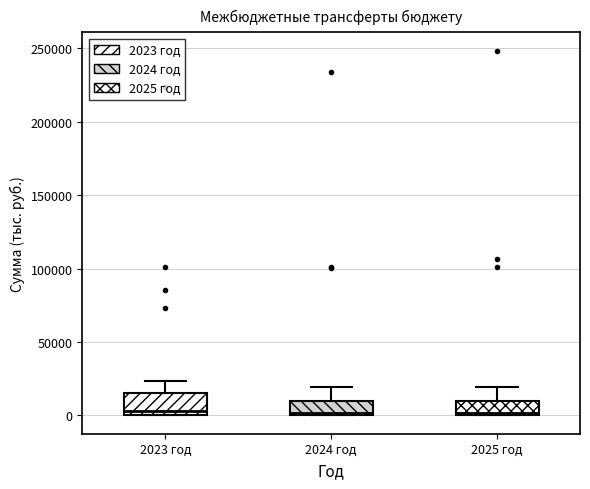

Where is the upper edge of the box for 2023 год on the y-axis? The values are not printed on the chart, so give them approximately, as read against the axis.

15000